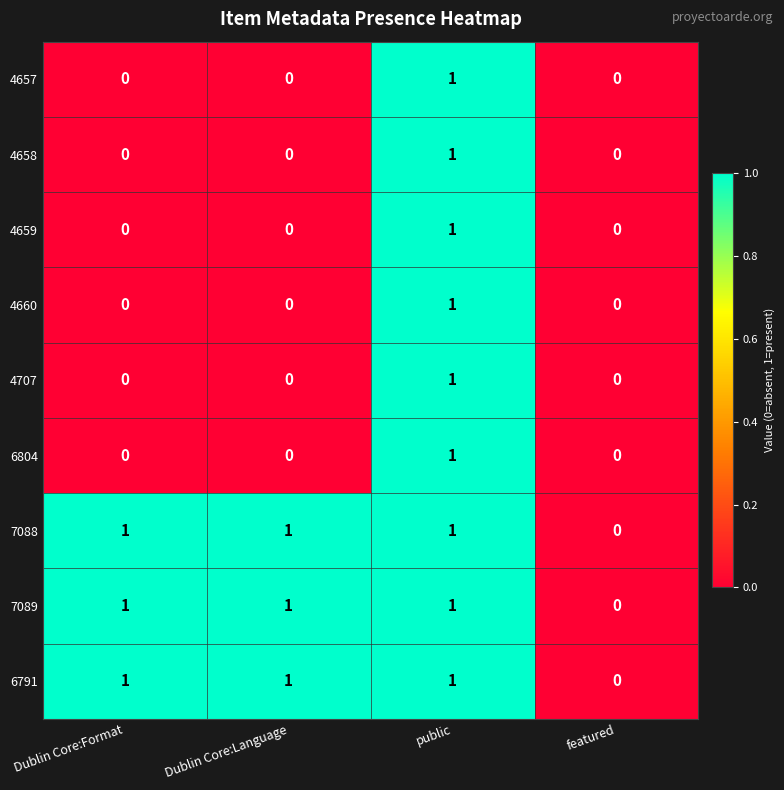

True or false: 4658 has a value of 0 at featured.

True